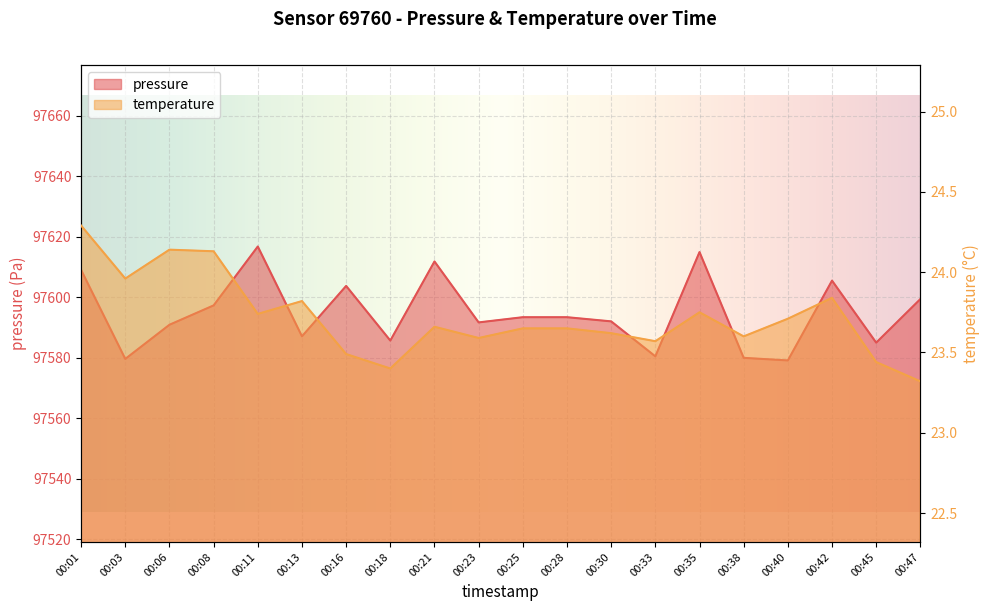

Which series has the largest range (max minus min)?

pressure